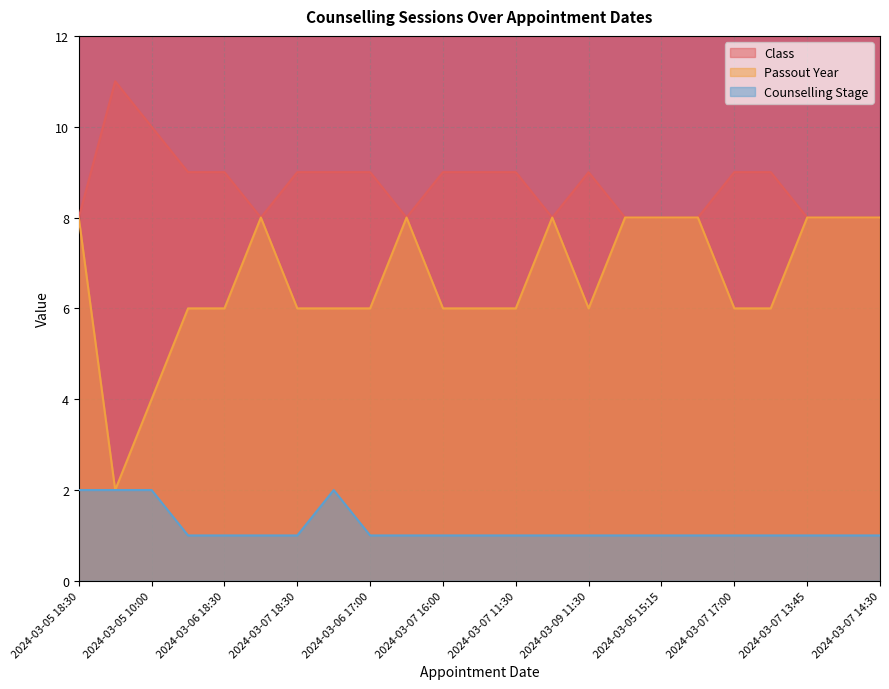

Is the value of Passout Year at 2024-03-08 10:45 greater than the value of Counselling Stage at 2024-03-06 17:00?

Yes